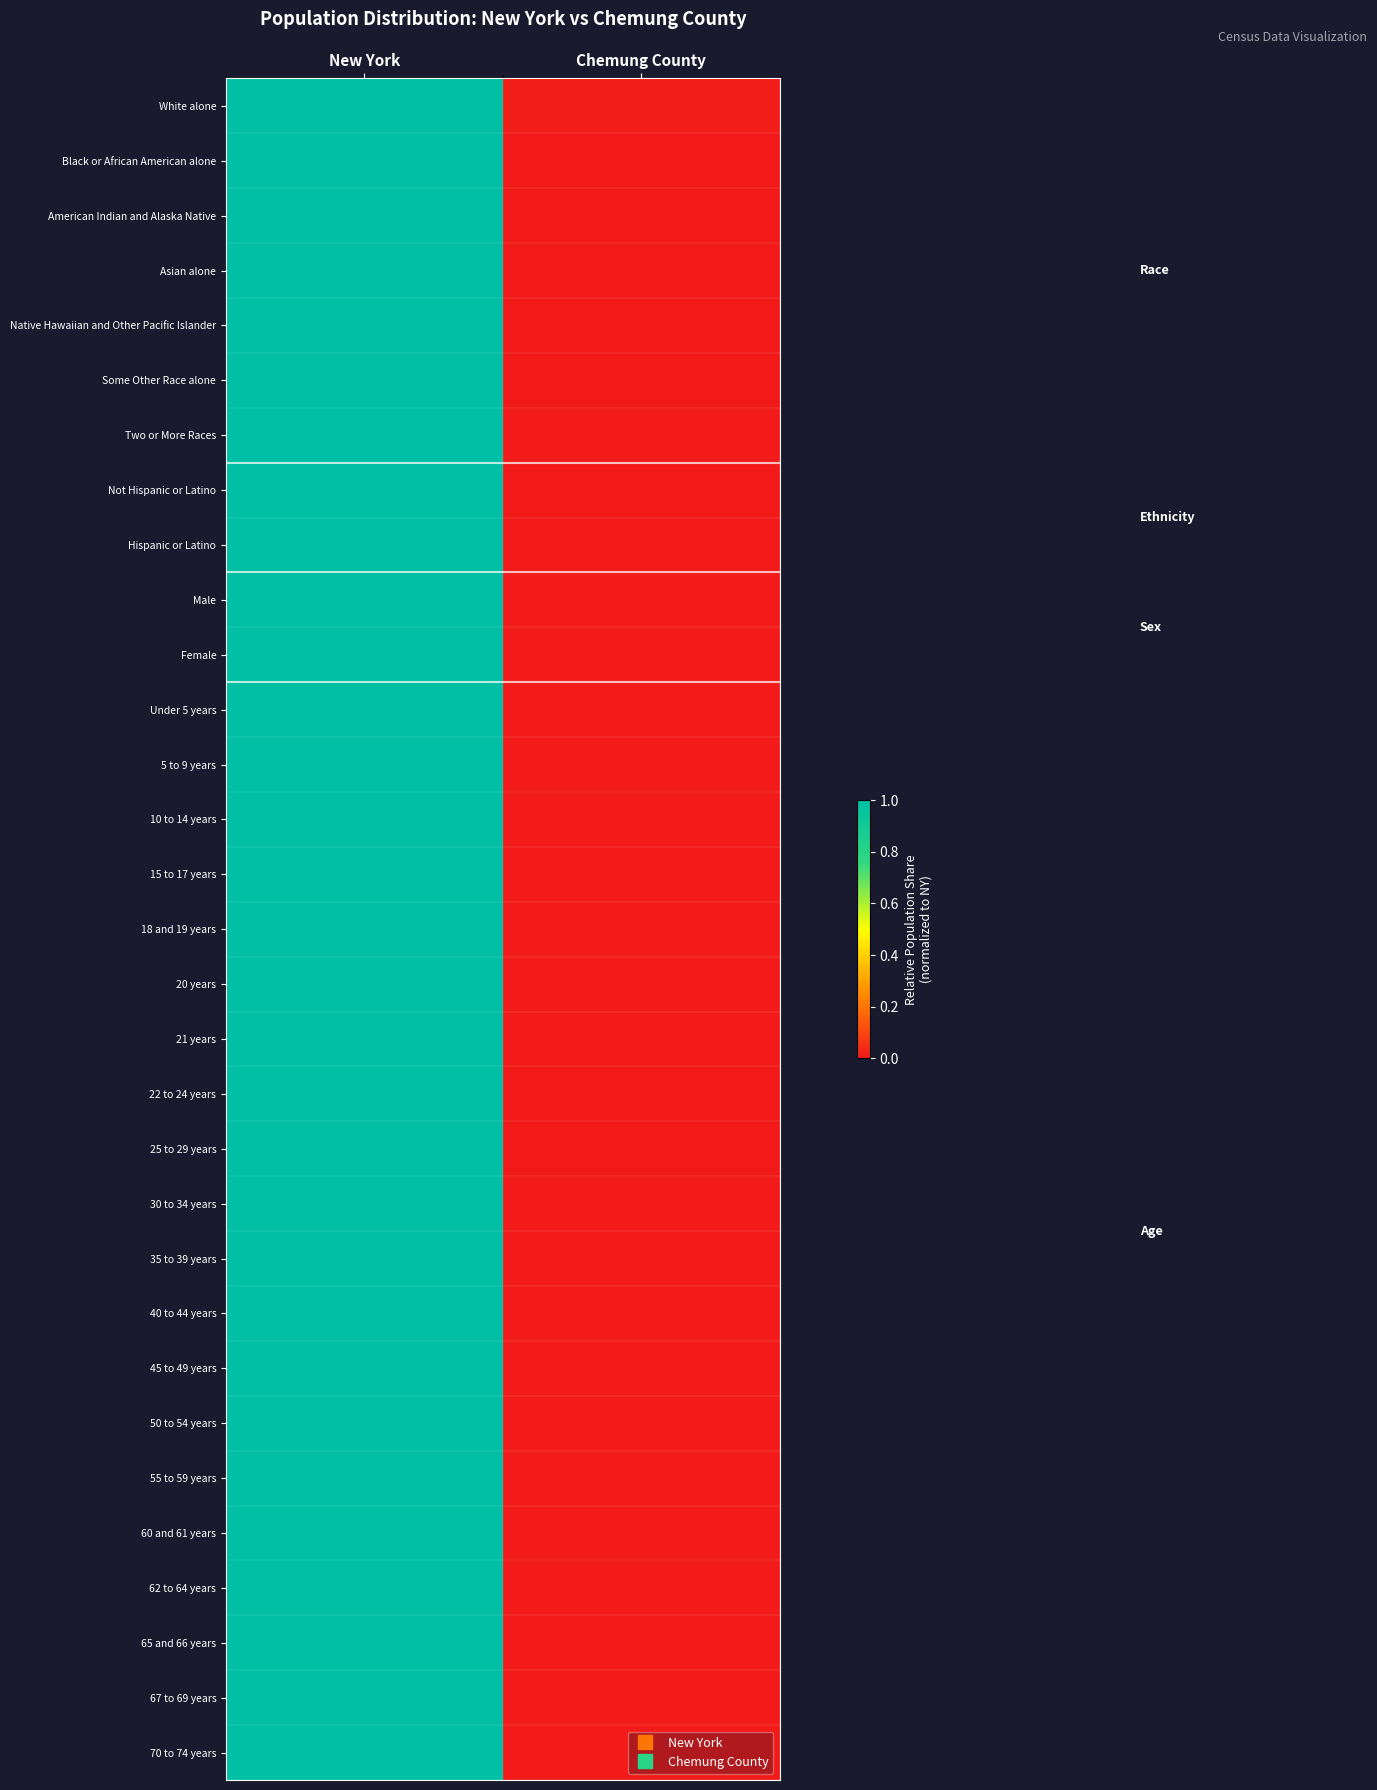

Which has a higher value, New York or Chemung County?

New York